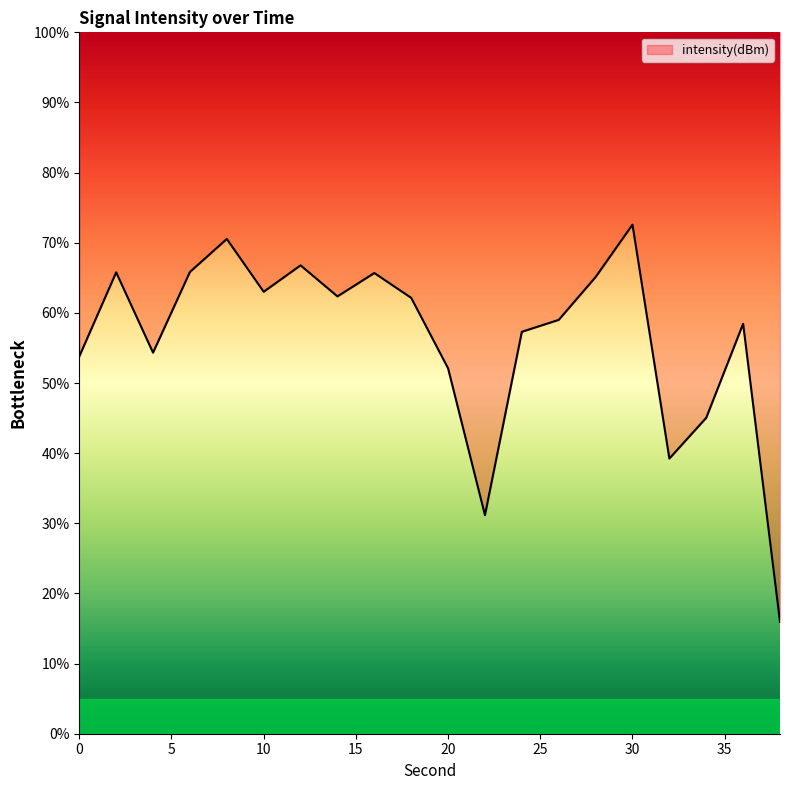

What is the difference between the second highest and minimum values?

54.6